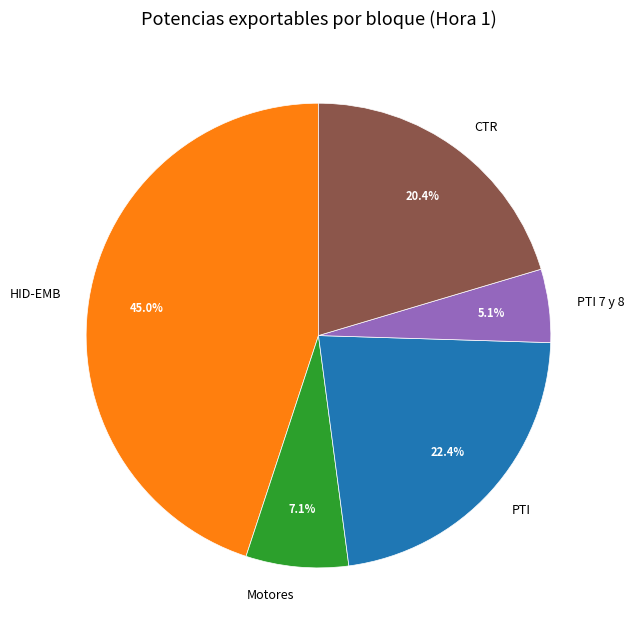

Does any single category account for the majority?

No